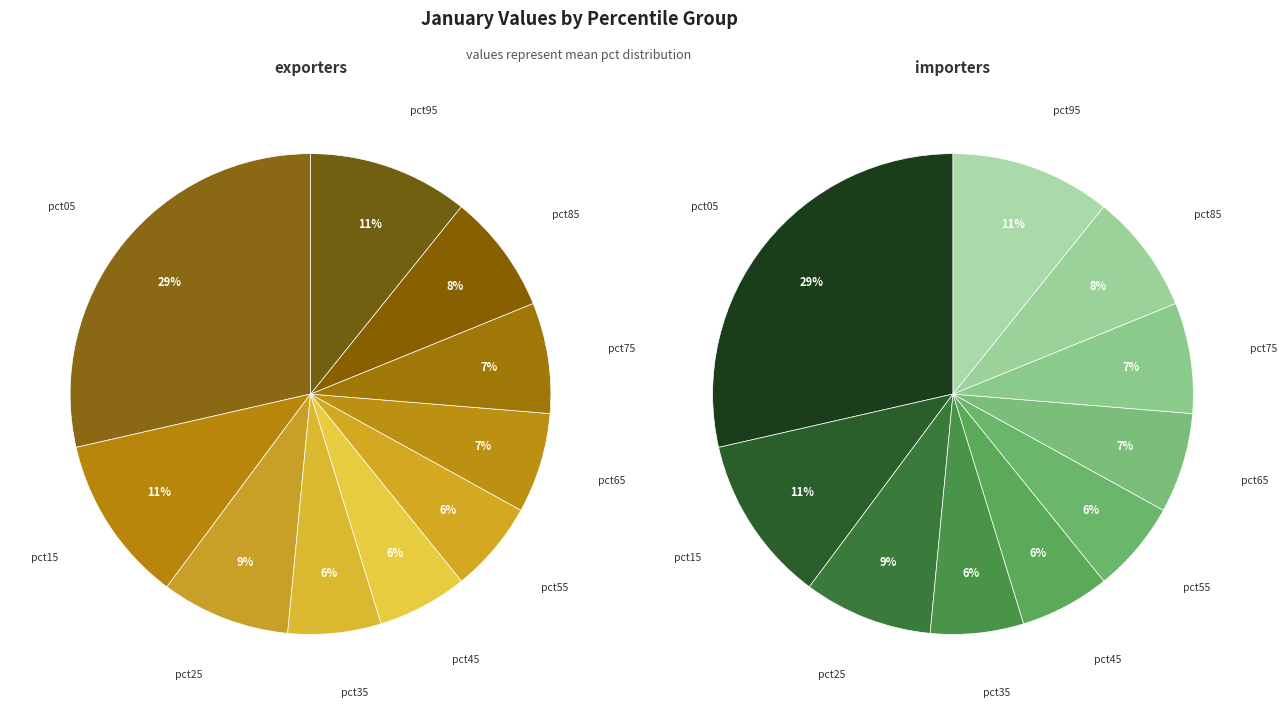

To the nearest percent, what portion does pct75 represent?

7%